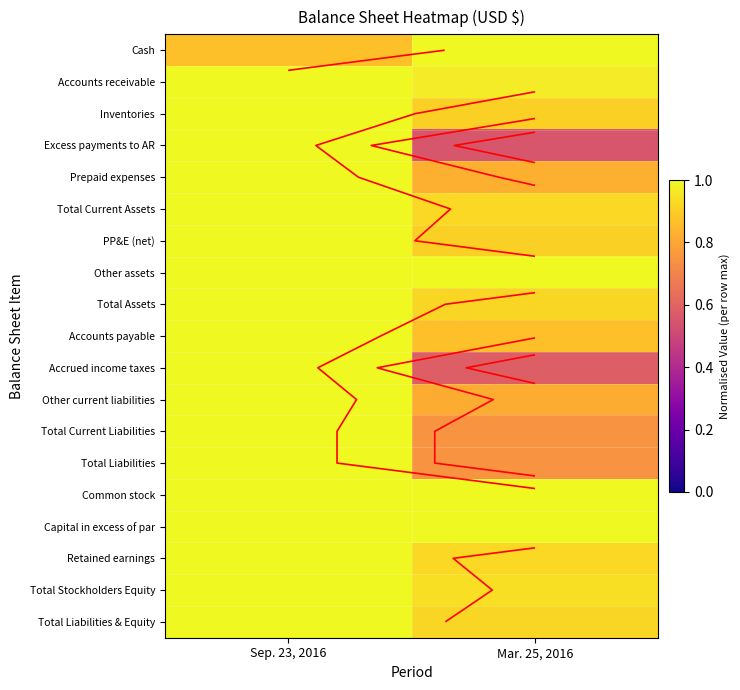

How many categories are shown in the chart?

2